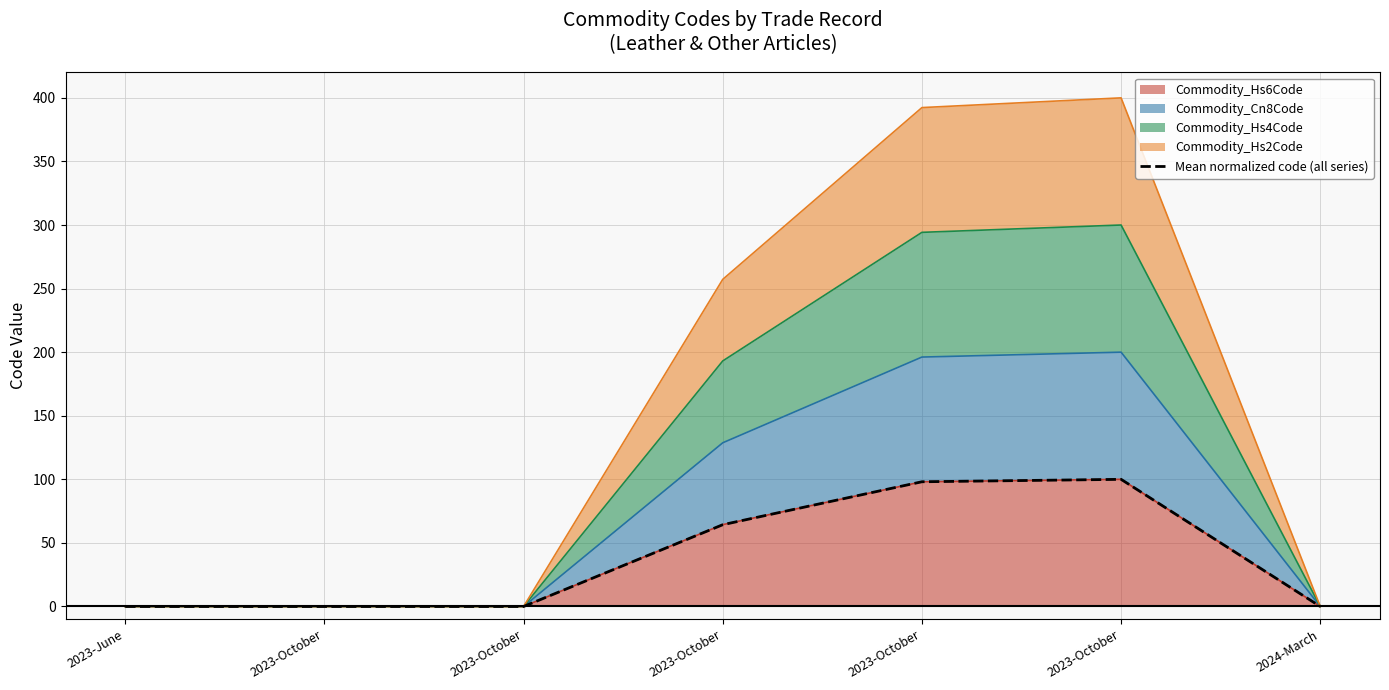

Where is the first local maximum?

2023-October